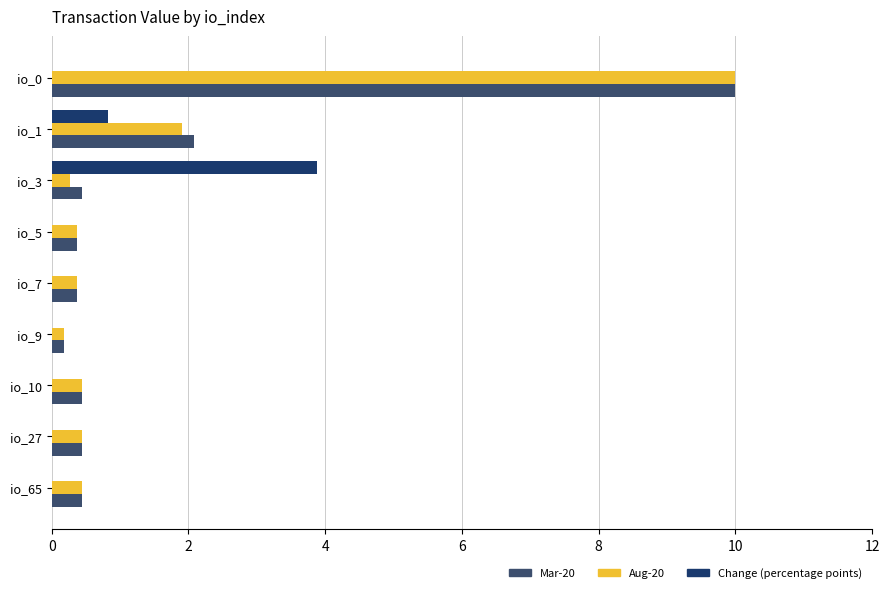

At which label is Aug-20 closest to 5?

io_1